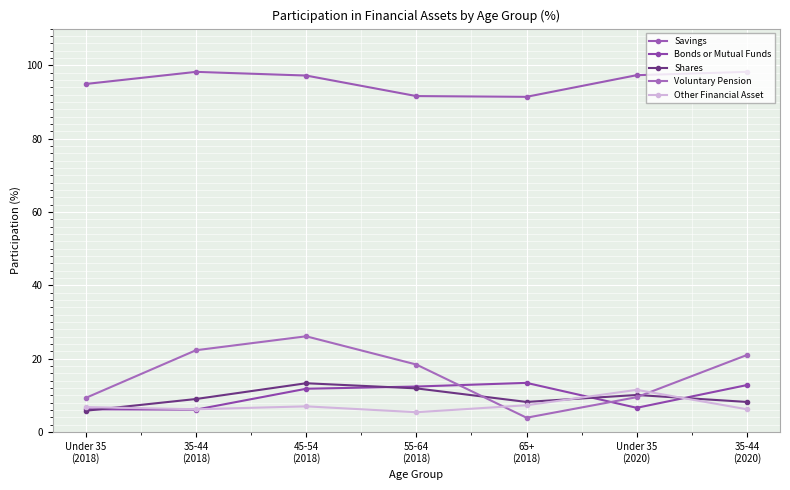

What value does the Savings series have at 35-44
(2020)?

98.2